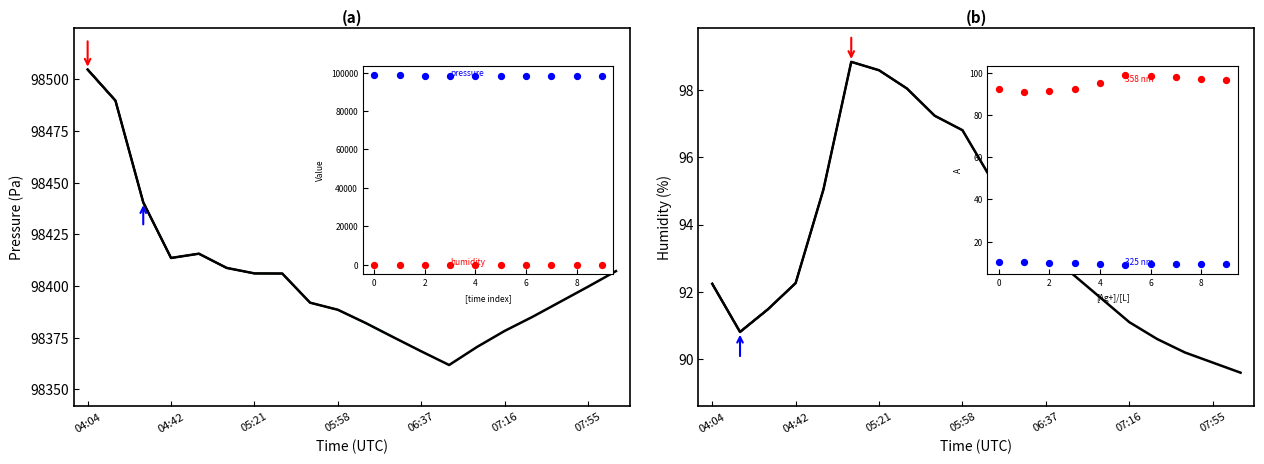

Which series has the largest total across all categories?

pressure